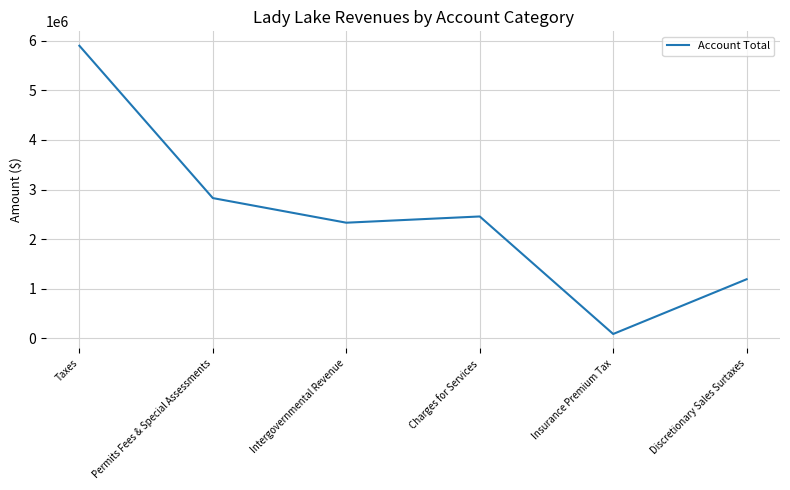

What position from the left is Discretionary Sales Surtaxes?

6